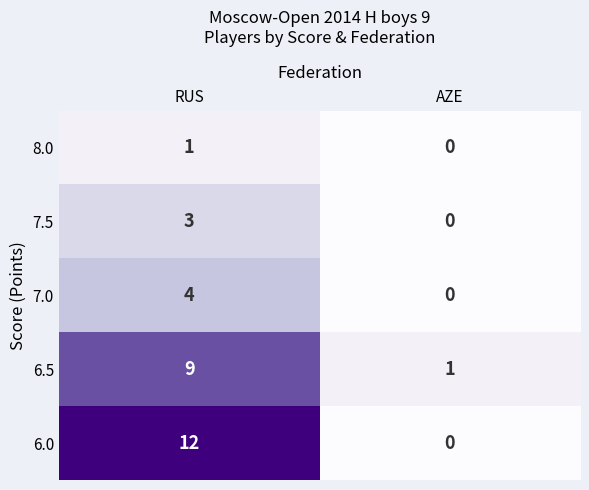

At which category does the chart reach its peak across all series?

RUS